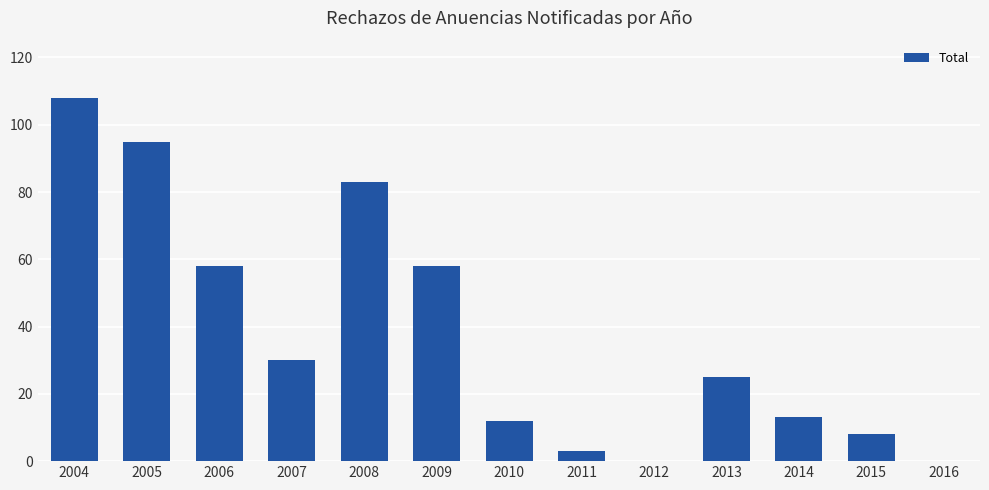

What is the difference between the values at 2007 and 2011?

27